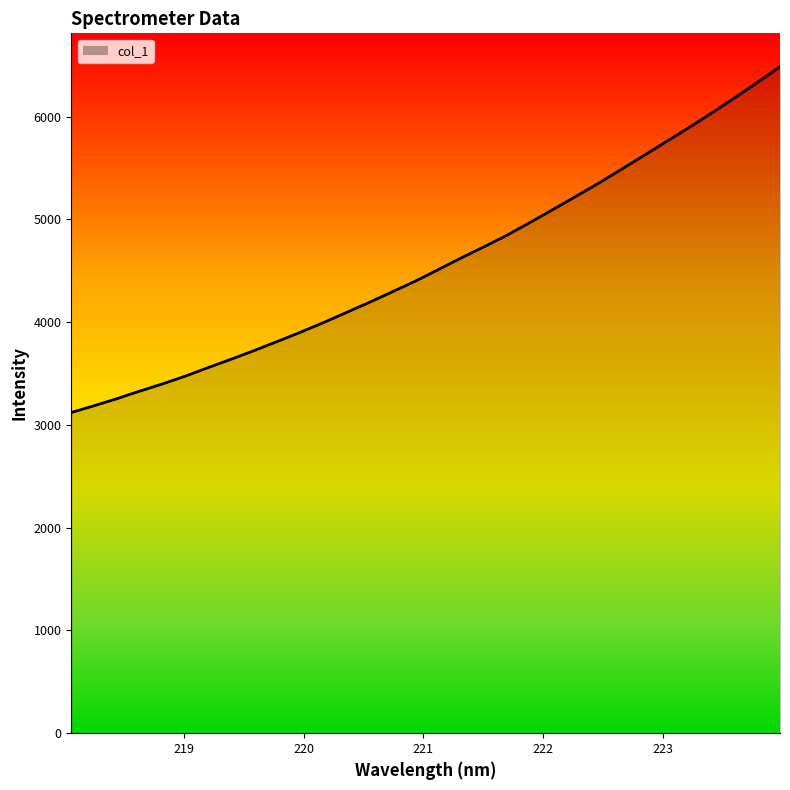

What is the minimum value shown in the chart?

3121.2